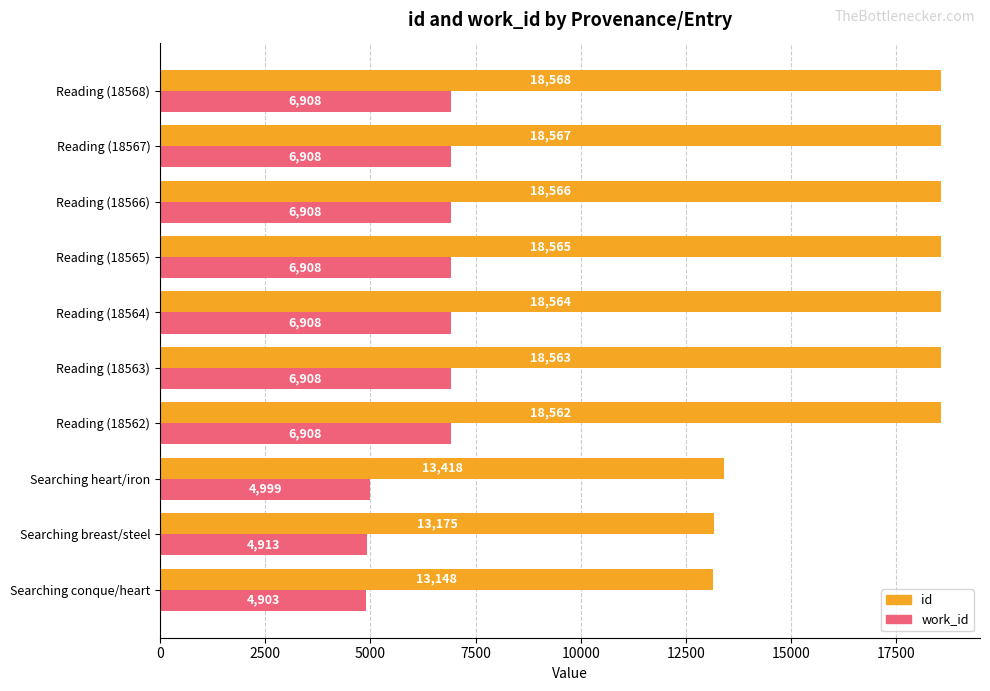

Which series changed the most between Reading (18567) and Reading (18568)?

id